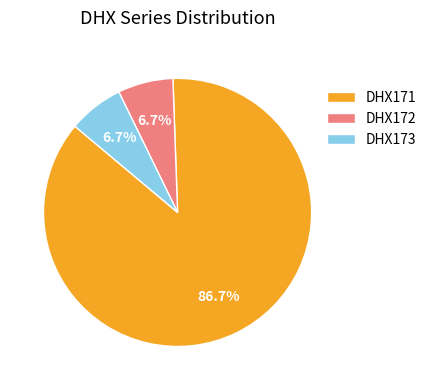

What is the total percentage of DHX171 and DHX173?

93.3%